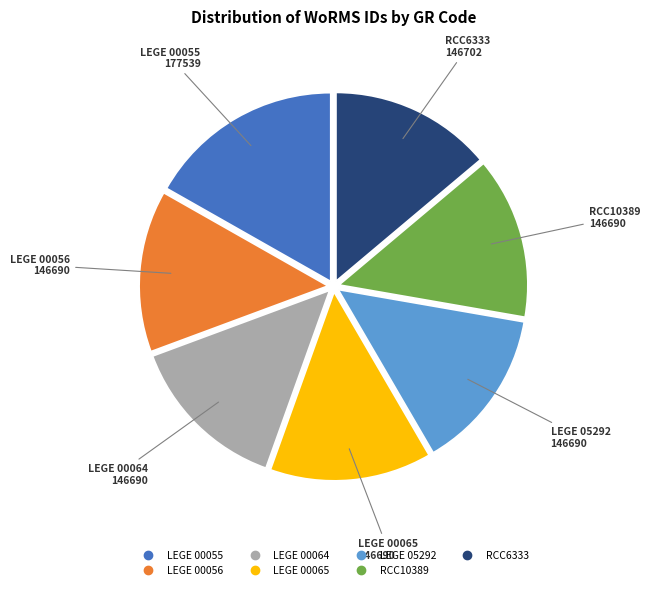

Is there a majority slice in this chart?

No